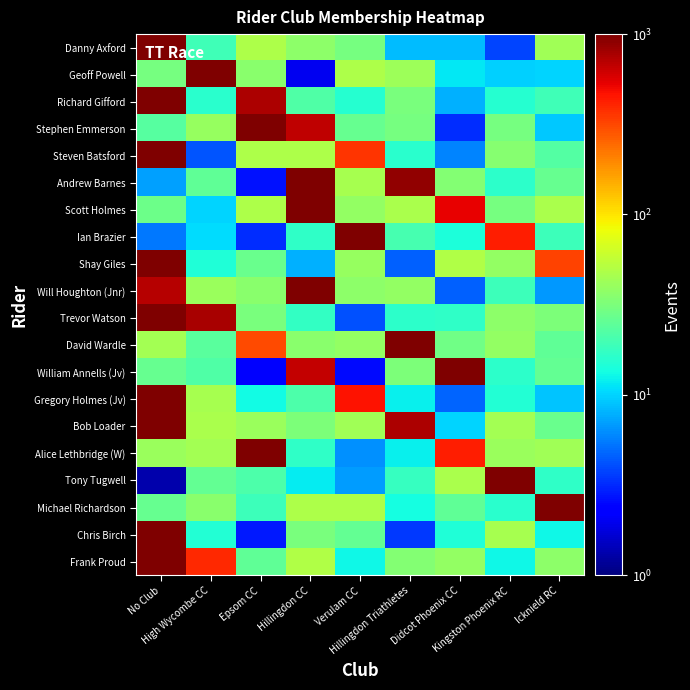

Reading left to right, what are all the values shown in this chart?

Danny Axford: No Club=1000.0	High Wycombe CC=19.4	Epsom CC=47.6	Hillingdon CC=36.9	Verulam CC=30.3	Hillingdon Triathletes=8.6	Didcot Phoenix CC=8.6	Kingston Phoenix RC=3.8	Icknield RC=43.4
Geoff Powell: No Club=30.5	High Wycombe CC=1000.0	Epsom CC=35.7	Hillingdon CC=2.0	Verulam CC=48.5	Hillingdon Triathletes=41.8	Didcot Phoenix CC=11.4	Kingston Phoenix RC=9.9	Icknield RC=10.0
Richard Gifford: No Club=1000.0	High Wycombe CC=15.9	Epsom CC=743.5	Hillingdon CC=22.2	Verulam CC=15.3	Hillingdon Triathletes=31.0	Didcot Phoenix CC=7.8	Kingston Phoenix RC=15.3	Icknield RC=19.0
Stephen Emmerson: No Club=23.3	High Wycombe CC=39.5	Epsom CC=1000.0	Hillingdon CC=675.0	Verulam CC=26.2	Hillingdon Triathletes=30.0	Didcot Phoenix CC=3.3	Kingston Phoenix RC=30.8	Icknield RC=9.4
Steven Batsford: No Club=1000.0	High Wycombe CC=4.2	Epsom CC=47.5	Hillingdon CC=48.3	Verulam CC=363.2	Hillingdon Triathletes=15.9	Didcot Phoenix CC=5.8	Kingston Phoenix RC=34.5	Icknield RC=22.6
Andrew Barnes: No Club=7.0	High Wycombe CC=25.3	Epsom CC=2.7	Hillingdon CC=1000.0	Verulam CC=45.6	Hillingdon Triathletes=884.7	Didcot Phoenix CC=33.5	Kingston Phoenix RC=16.3	Icknield RC=26.5
Scott Holmes: No Club=27.8	High Wycombe CC=10.1	Epsom CC=48.5	Hillingdon CC=1000.0	Verulam CC=39.0	Hillingdon Triathletes=47.0	Didcot Phoenix CC=524.5	Kingston Phoenix RC=30.3	Icknield RC=46.2
Ian Brazier: No Club=5.3	High Wycombe CC=10.6	Epsom CC=3.2	Hillingdon CC=16.9	Verulam CC=1000.0	Hillingdon Triathletes=20.0	Didcot Phoenix CC=14.3	Kingston Phoenix RC=430.6	Icknield RC=18.5
Shay Giles: No Club=1000.0	High Wycombe CC=14.8	Epsom CC=27.6	Hillingdon CC=7.9	Verulam CC=40.3	Hillingdon Triathletes=4.7	Didcot Phoenix CC=49.4	Kingston Phoenix RC=38.8	Icknield RC=328.5
Will Houghton (Jnr): No Club=713.6	High Wycombe CC=41.0	Epsom CC=35.6	Hillingdon CC=1000.0	Verulam CC=36.7	Hillingdon Triathletes=38.8	Didcot Phoenix CC=4.6	Kingston Phoenix RC=18.6	Icknield RC=6.7
Trevor Watson: No Club=1000.0	High Wycombe CC=774.3	Epsom CC=31.5	Hillingdon CC=17.2	Verulam CC=4.1	Hillingdon Triathletes=16.2	Didcot Phoenix CC=16.9	Kingston Phoenix RC=36.8	Icknield RC=32.2
David Wardle: No Club=44.5	High Wycombe CC=24.1	Epsom CC=311.6	Hillingdon CC=35.9	Verulam CC=38.3	Hillingdon Triathletes=1000.0	Didcot Phoenix CC=28.5	Kingston Phoenix RC=38.8	Icknield RC=25.2
William Annells (Jv): No Club=26.6	High Wycombe CC=21.9	Epsom CC=2.2	Hillingdon CC=658.5	Verulam CC=2.5	Hillingdon Triathletes=32.2	Didcot Phoenix CC=1000.0	Kingston Phoenix RC=16.4	Icknield RC=25.9
Gregory Holmes (Jv): No Club=1000.0	High Wycombe CC=45.5	Epsom CC=13.2	Hillingdon CC=21.1	Verulam CC=458.5	Hillingdon Triathletes=12.2	Didcot Phoenix CC=4.8	Kingston Phoenix RC=15.2	Icknield RC=8.9
Bob Loader: No Club=1000.0	High Wycombe CC=46.6	Epsom CC=40.6	Hillingdon CC=32.0	Verulam CC=43.7	Hillingdon Triathletes=751.6	Didcot Phoenix CC=10.1	Kingston Phoenix RC=44.7	Icknield RC=27.4
Alice Lethbridge (W): No Club=40.6	High Wycombe CC=44.9	Epsom CC=1000.0	Hillingdon CC=16.6	Verulam CC=6.4	Hillingdon Triathletes=12.2	Didcot Phoenix CC=422.1	Kingston Phoenix RC=41.1	Icknield RC=43.2
Tony Tugwell: No Club=1.3	High Wycombe CC=26.0	Epsom CC=21.5	Hillingdon CC=11.9	Verulam CC=6.9	Hillingdon Triathletes=17.5	Didcot Phoenix CC=47.2	Kingston Phoenix RC=1000.0	Icknield RC=16.8
Michael Richardson: No Club=26.4	High Wycombe CC=35.4	Epsom CC=18.8	Hillingdon CC=48.6	Verulam CC=48.2	Hillingdon Triathletes=13.3	Didcot Phoenix CC=25.4	Kingston Phoenix RC=15.7	Icknield RC=1000.0
Chris Birch: No Club=1000.0	High Wycombe CC=15.0	Epsom CC=2.8	Hillingdon CC=30.9	Verulam CC=25.6	Hillingdon Triathletes=3.5	Didcot Phoenix CC=14.7	Kingston Phoenix RC=45.5	Icknield RC=12.7
Frank Proud: No Club=1000.0	High Wycombe CC=396.3	Epsom CC=25.0	Hillingdon CC=49.3	Verulam CC=12.9	Hillingdon Triathletes=33.9	Didcot Phoenix CC=38.3	Kingston Phoenix RC=12.6	Icknield RC=36.7